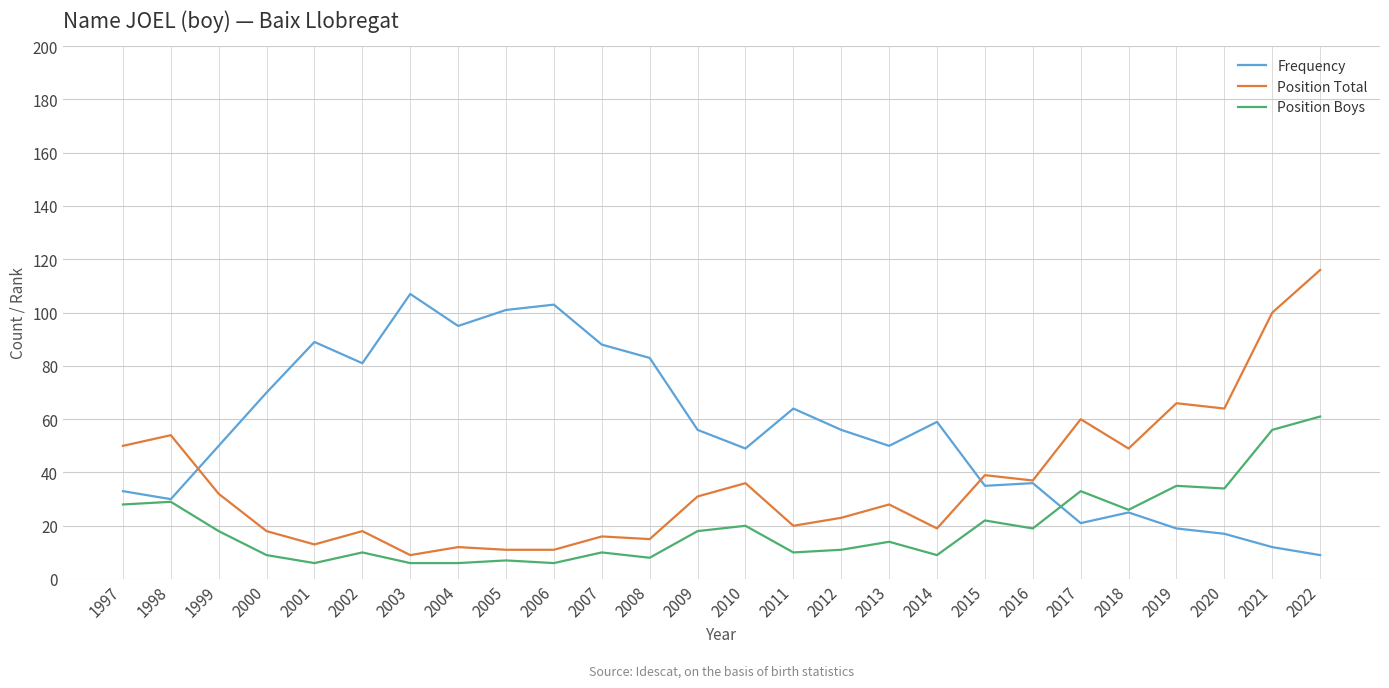

At which label does Position Total reach its minimum?

2003